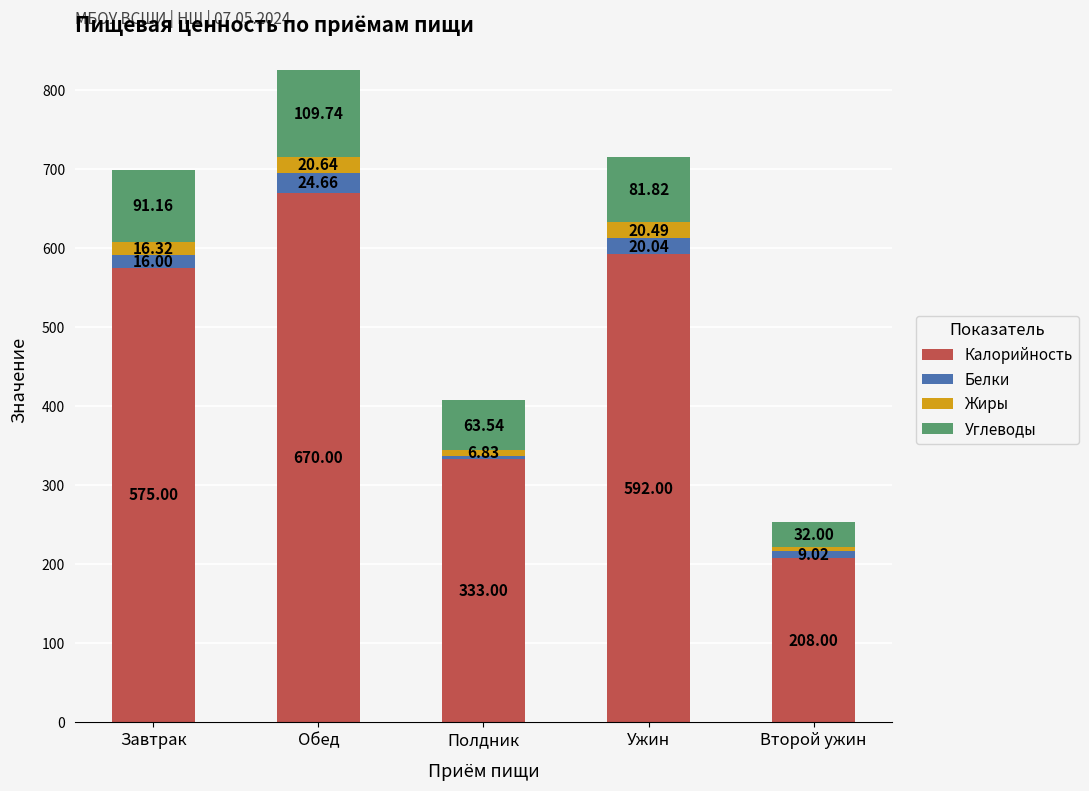

What is the sum of the Калорийность values at Завтрак and Полдник?

908.0